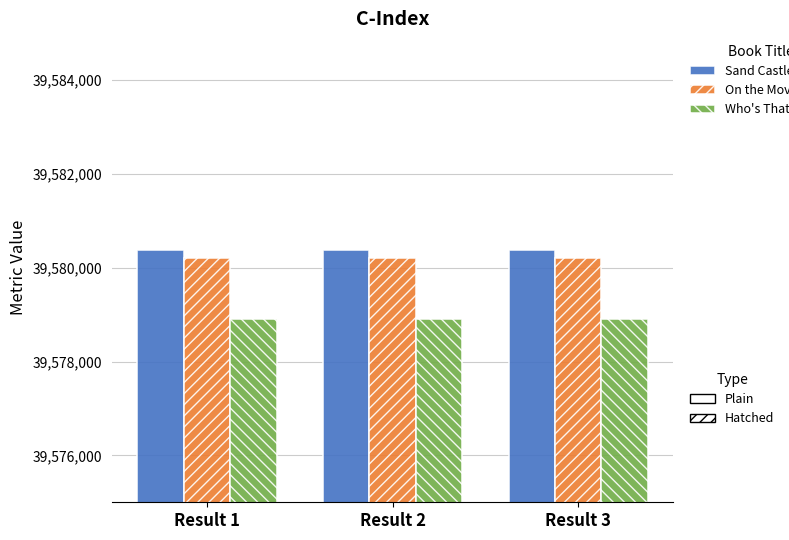

What is the maximum value shown in the chart?

39580382